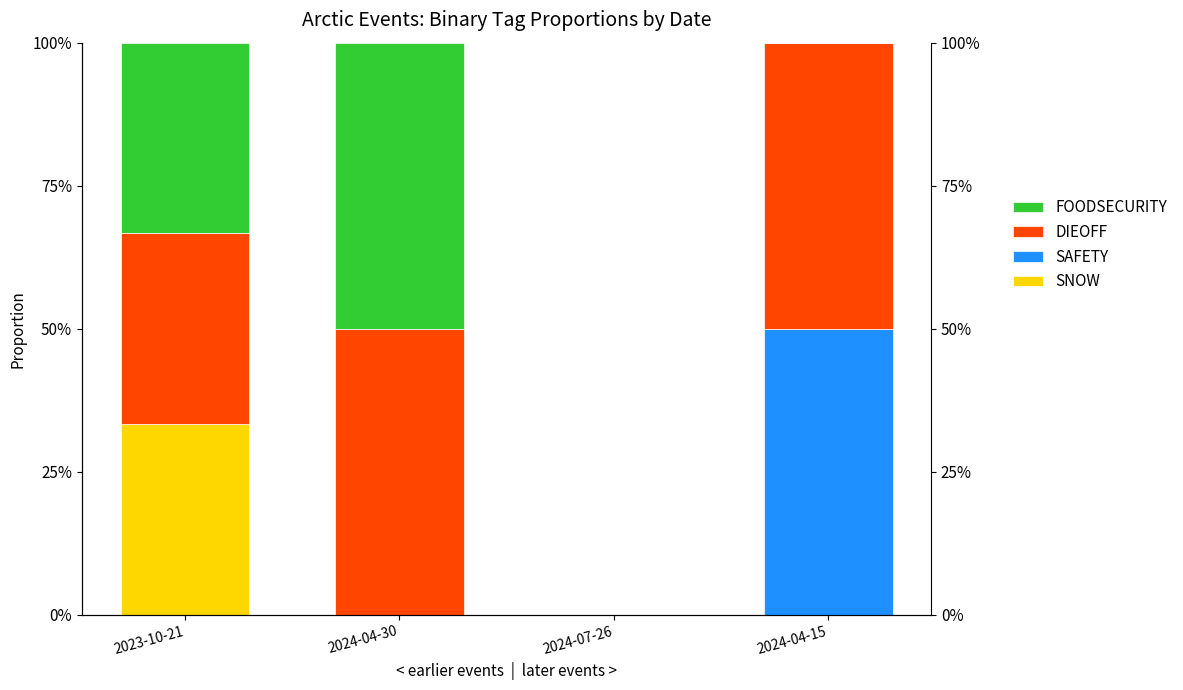

True or false: FOODSECURITY has a value of 0.0 at 2024-07-26.

True